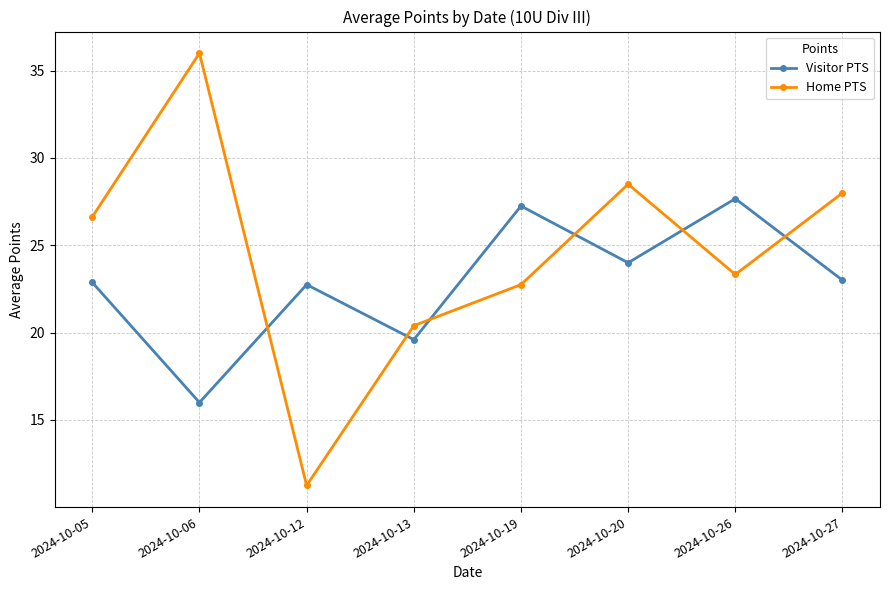

Is the value of Visitor PTS at 2024-10-12 greater than the value of Home PTS at 2024-10-05?

No